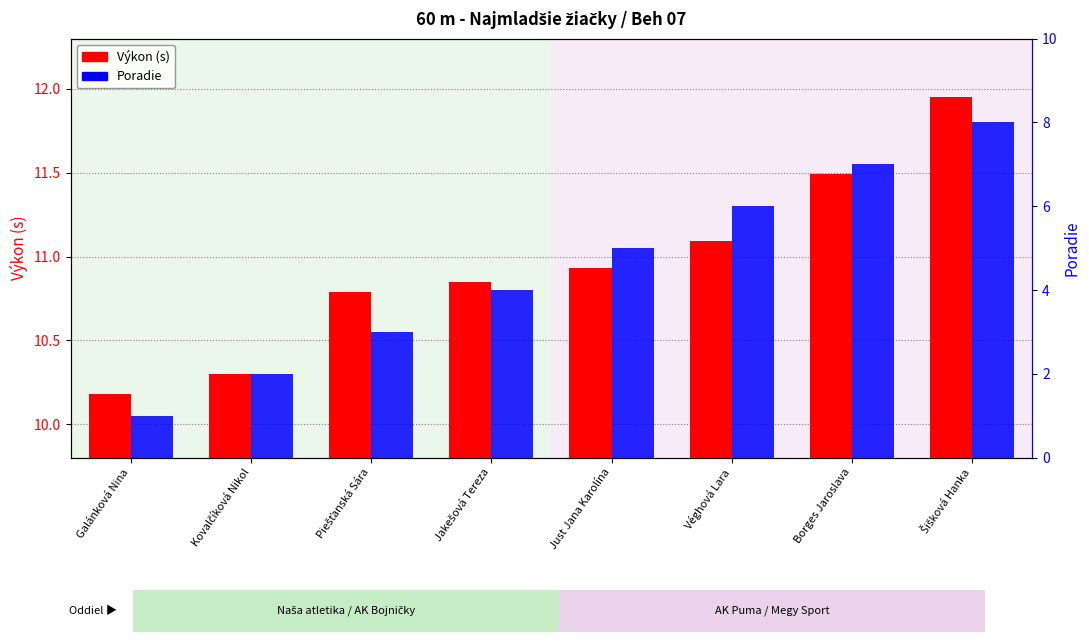

Where is Výkon (s) nearest to the value 11?

Just Jana Karolína